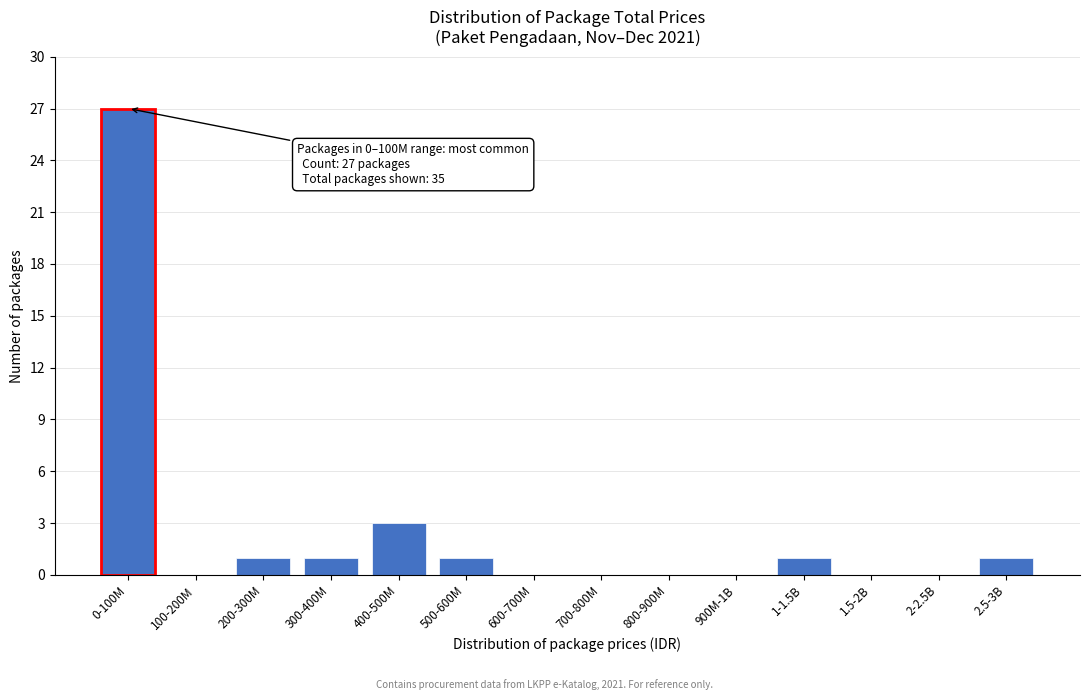

Reading left to right, extract all data points from this chart.

0-100M=27	100-200M=0	200-300M=1	300-400M=1	400-500M=3	500-600M=1	600-700M=0	700-800M=0	800-900M=0	900M-1B=0	1-1.5B=1	1.5-2B=0	2-2.5B=0	2.5-3B=1